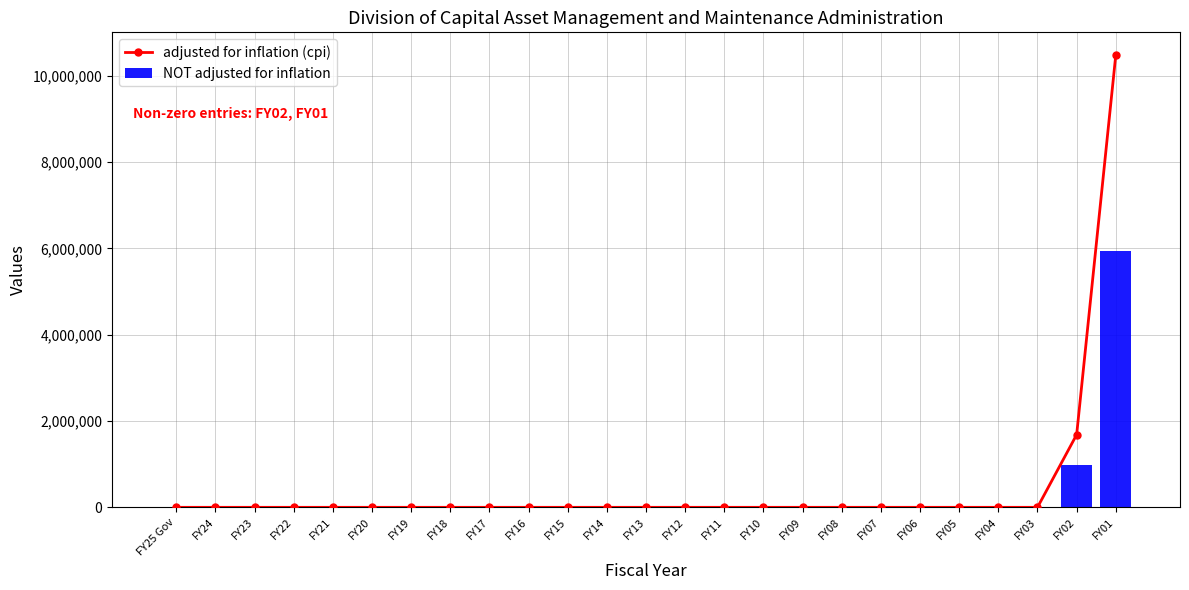

At how many categories does at least one series exceed 4257082?

1